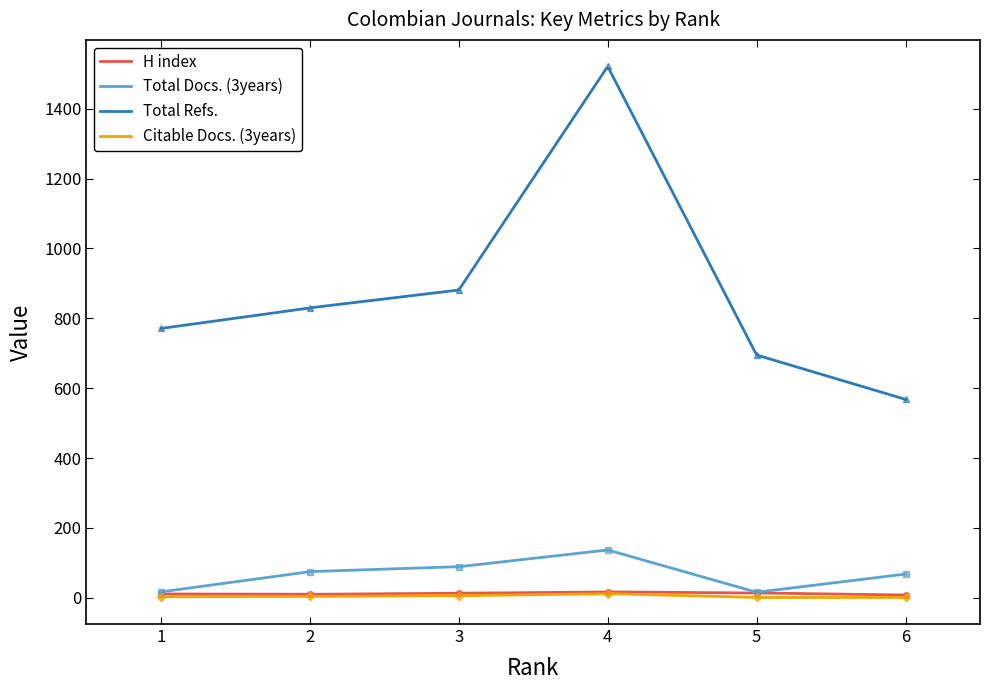

Which series has the largest Y range (max minus min)?

Total Refs.